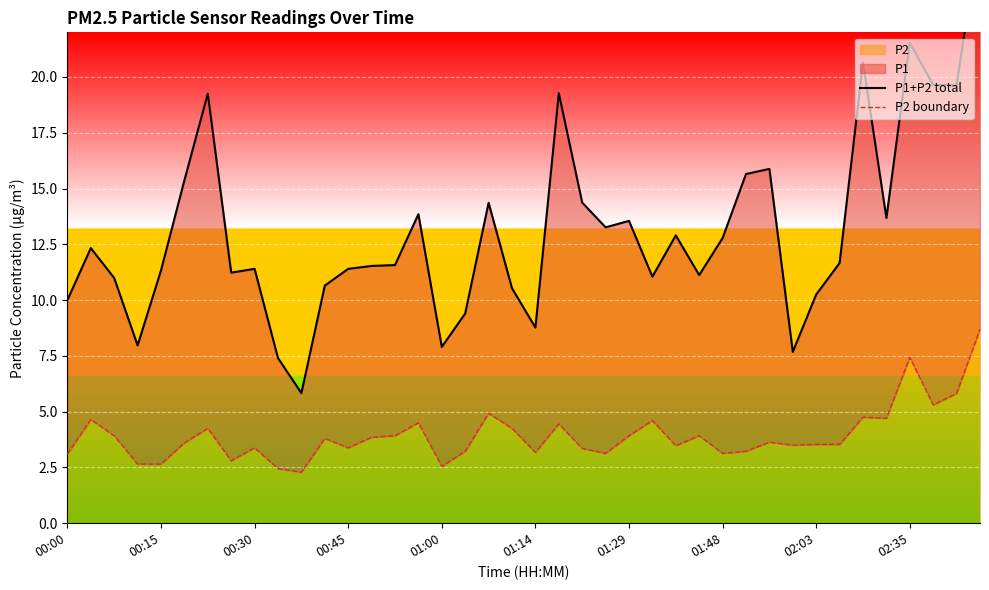

At 33, list the series in order from largest to smallest.

P1+P2 total, P2 boundary